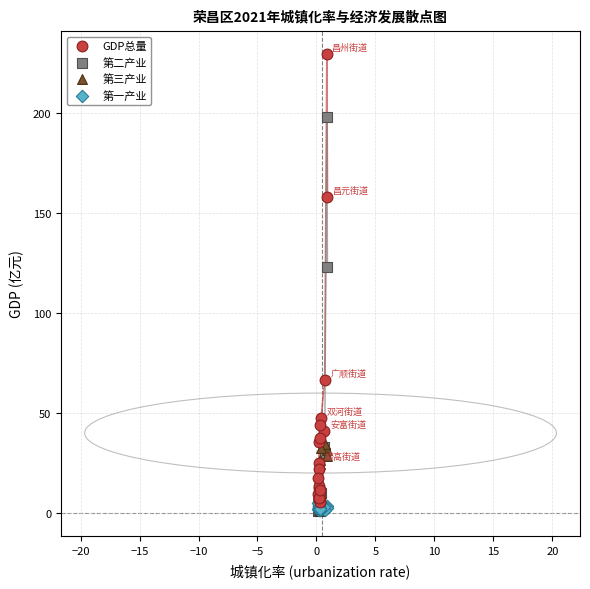

What are all the series names shown in the legend?

GDP总量, 第二产业, 第三产业, 第一产业